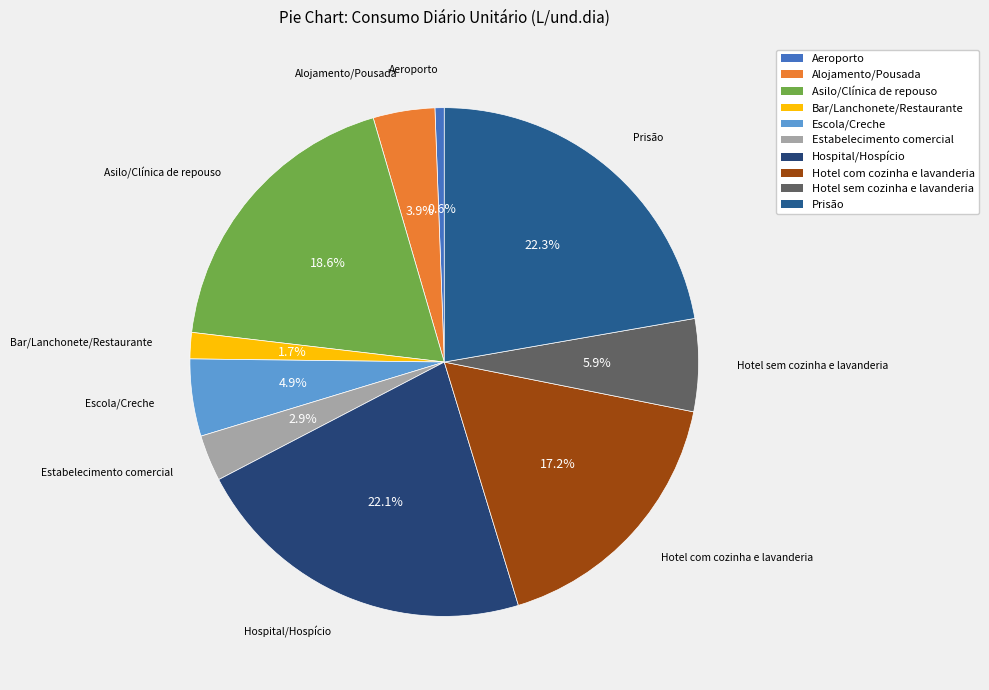

The Bar/Lanchonete/Restaurante slice represents 2% of the pie. True or false?

True